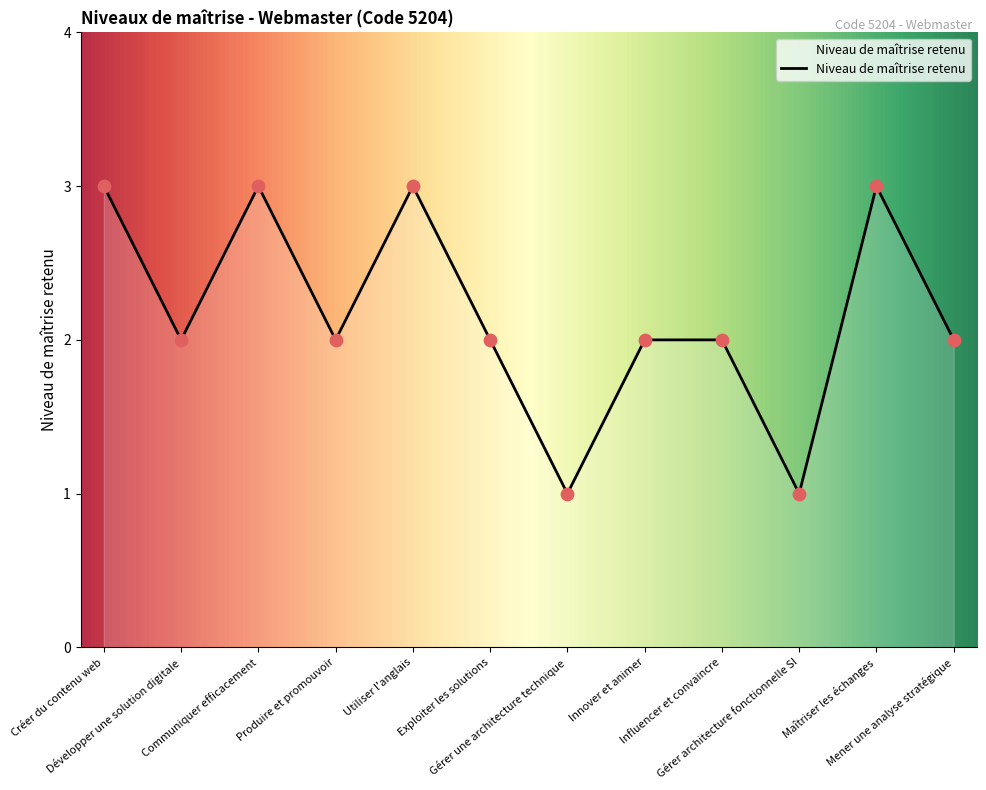

What is the ratio of the value at Mener une analyse stratégique to the value at Produire et promouvoir?

1.0